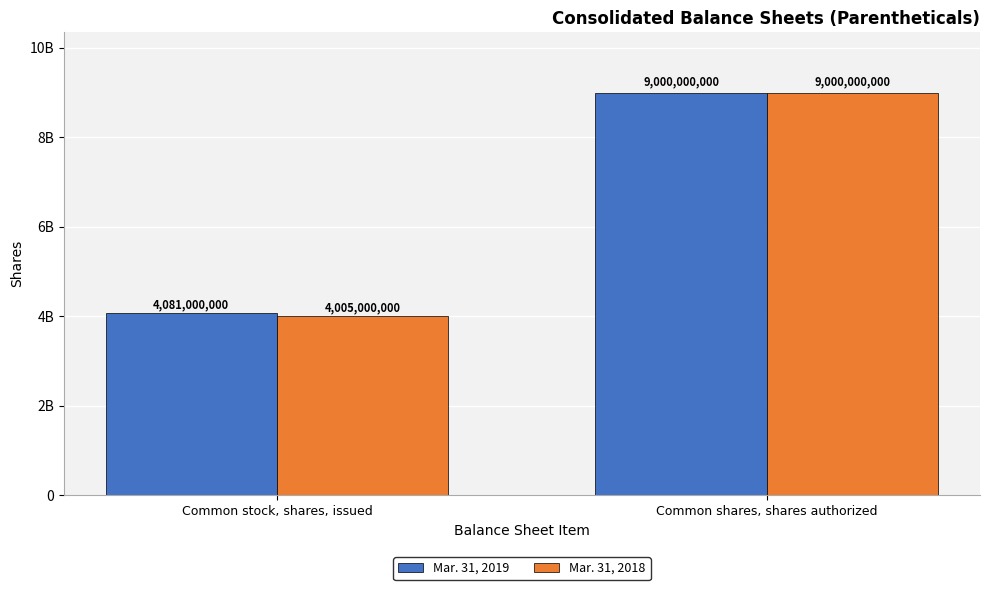

What is the total value across all series at Common shares, shares authorized?

18000000000